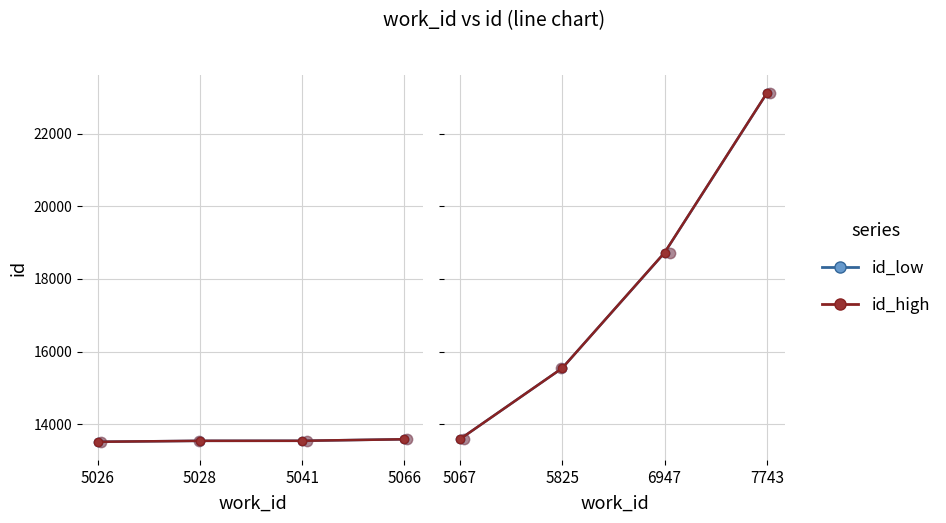

Which series has the largest total across all categories?

id_high